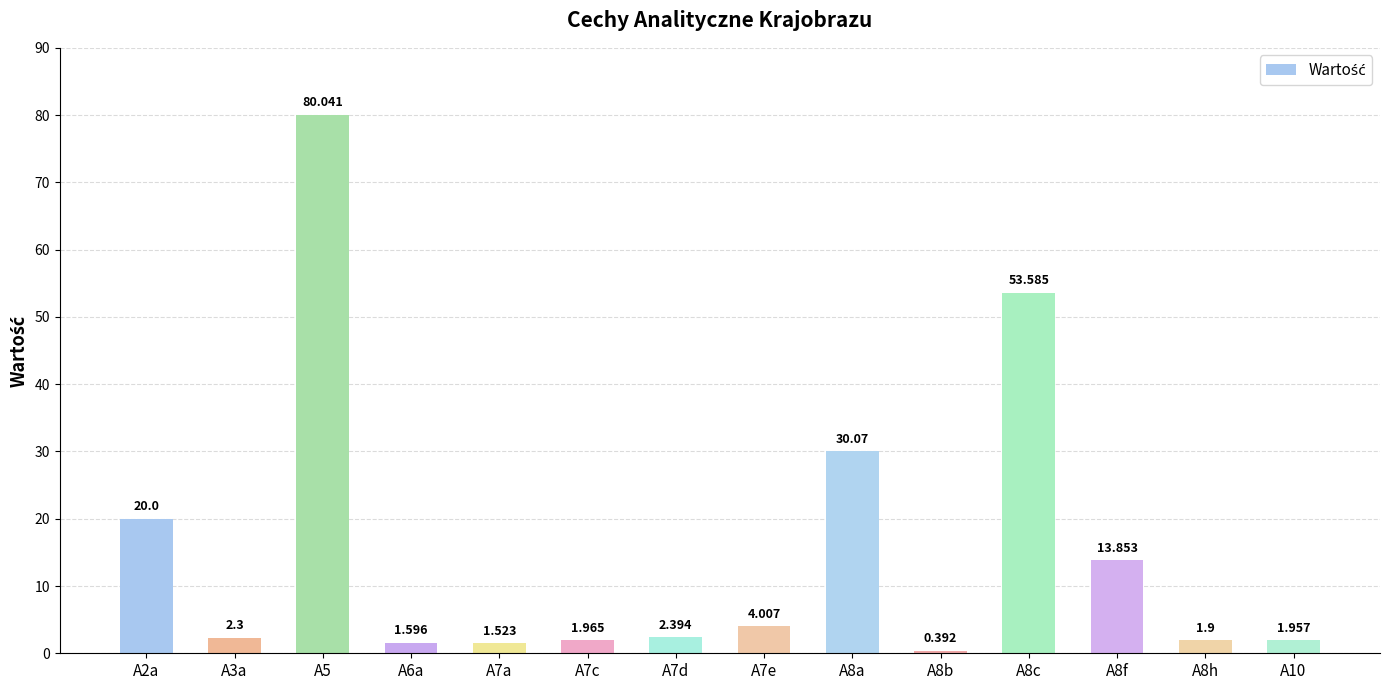

Between A8b and A8f, which is larger?

A8f